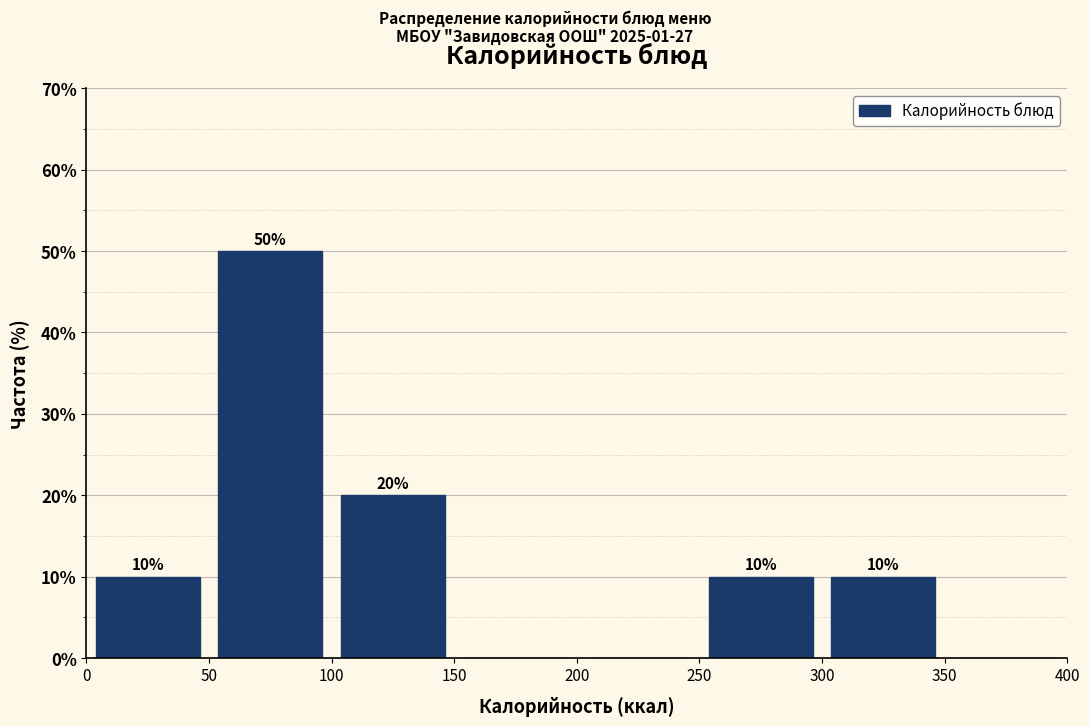

Which range on the x-axis has the tallest bar?

50 to 100